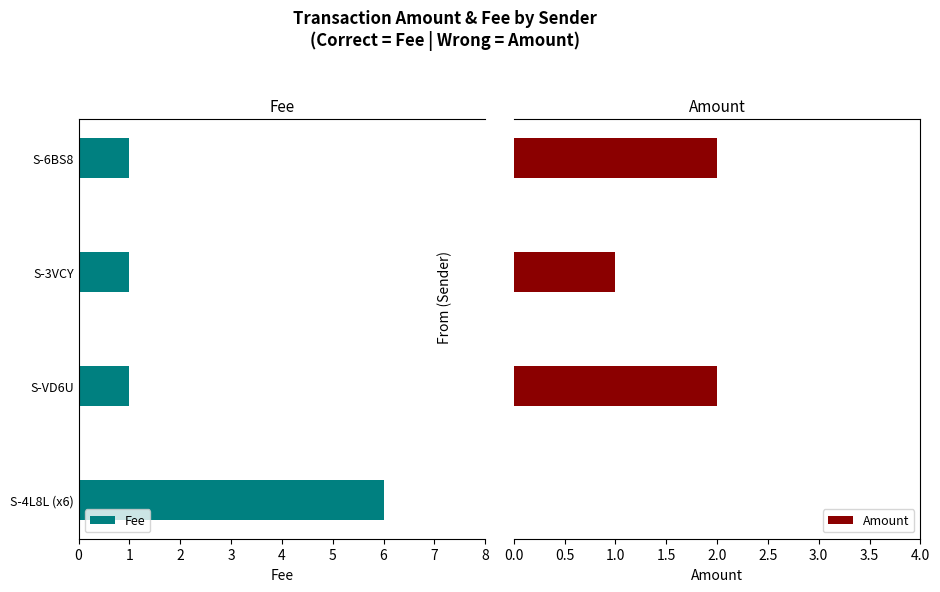

What is the sum of all Amount values?

5